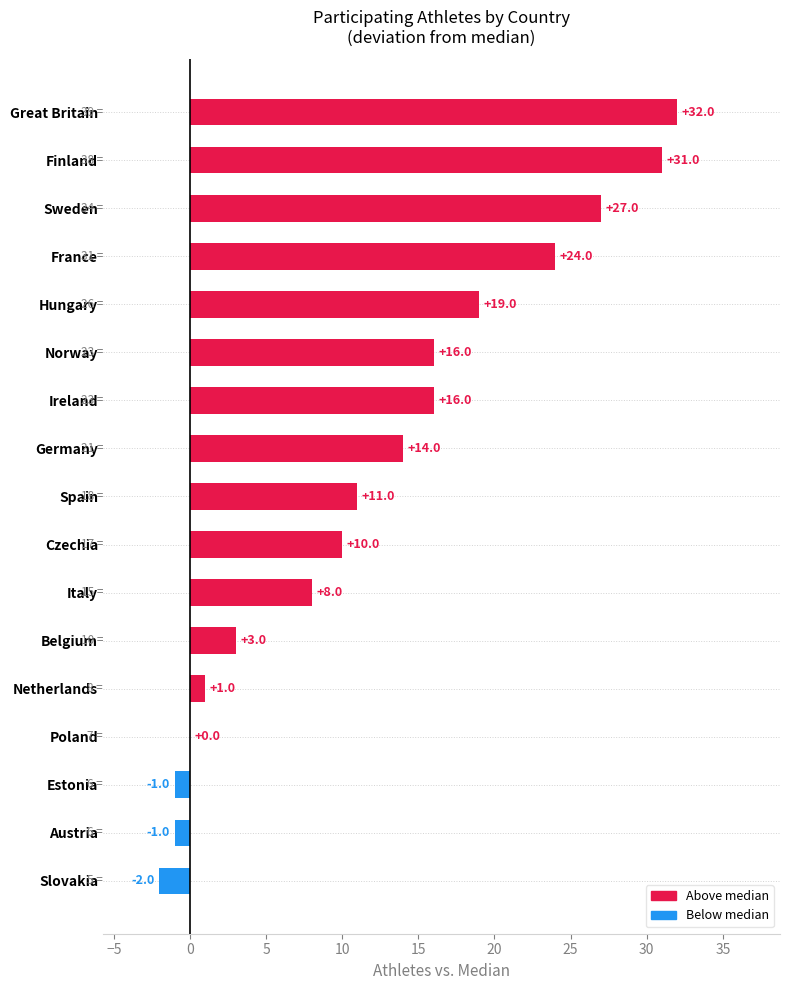

What is the change in value from Ireland to Italy?

-8